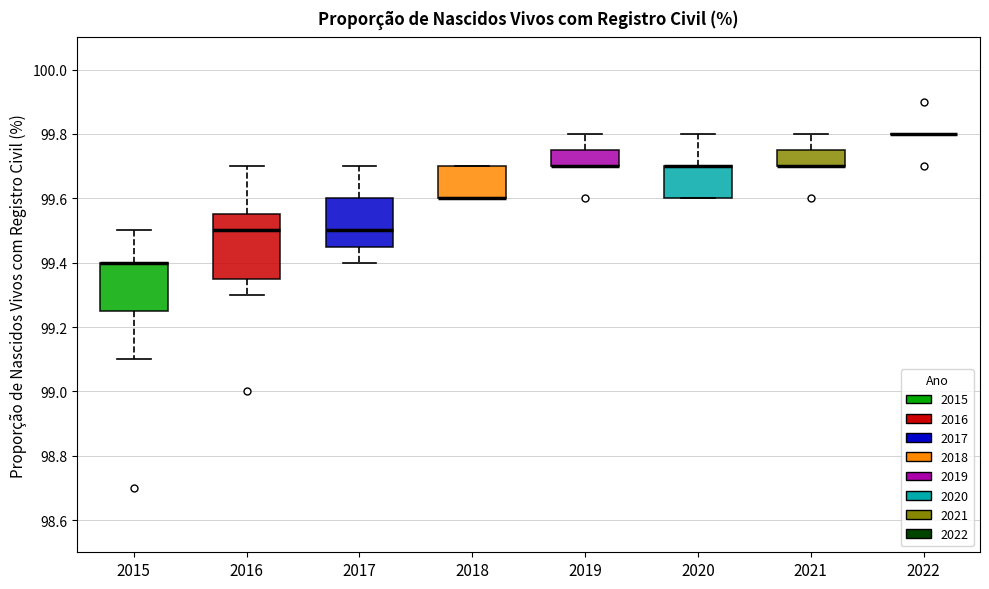

Reading left to right, transcribe this box plot: for each box, give where its median line is, the range the box spans, and where its two whiskers end, as read against the y-axis. The values are not printed on the chart, so give them approximately, as read against the axis.

2015: median 99.40 (drawn on the box's upper edge), box 99.26 to 99.40, whiskers 99.10 to 99.50
2016: median 99.50, box 99.36 to 99.56, whiskers 99.30 to 99.70
2017: median 99.50, box 99.46 to 99.60, whiskers 99.40 to 99.70
2018: median 99.60 (drawn on the box's lower edge), box 99.60 to 99.70, whiskers 99.60 to 99.70
2019: median 99.70 (drawn on the box's lower edge), box 99.70 to 99.76, whiskers 99.70 to 99.80
2020: median 99.70 (drawn on the box's upper edge), box 99.60 to 99.70, whiskers 99.60 to 99.80
2021: median 99.70 (drawn on the box's lower edge), box 99.70 to 99.76, whiskers 99.70 to 99.80
2022: box collapsed to a line at 99.80, whiskers 99.80 to 99.80